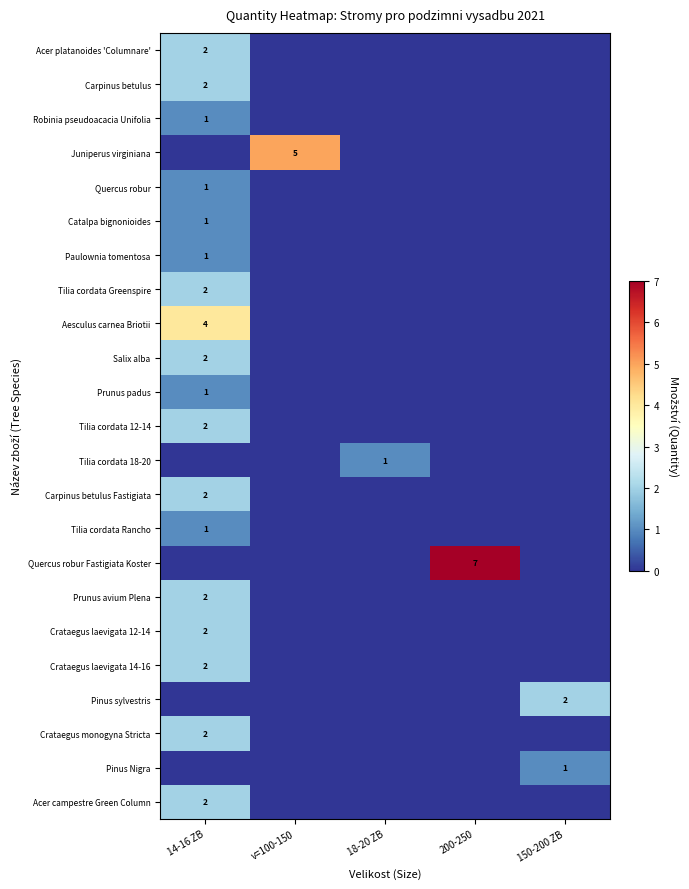

True or false: Pinus Nigra has a value of 2 at 150-200 ZB.

False